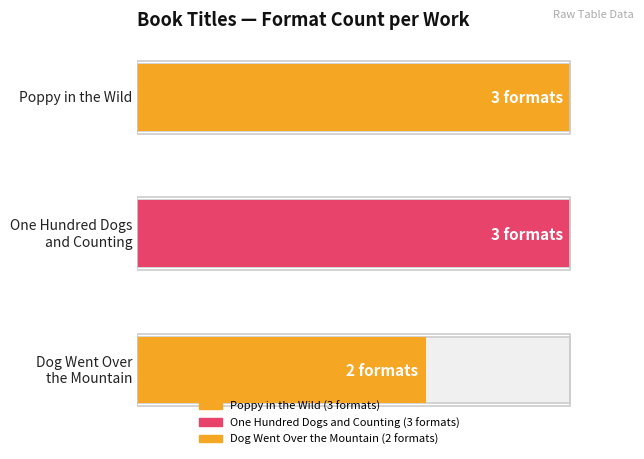

Is it true that the value at Dog Went Over the Mountain is 3?

False